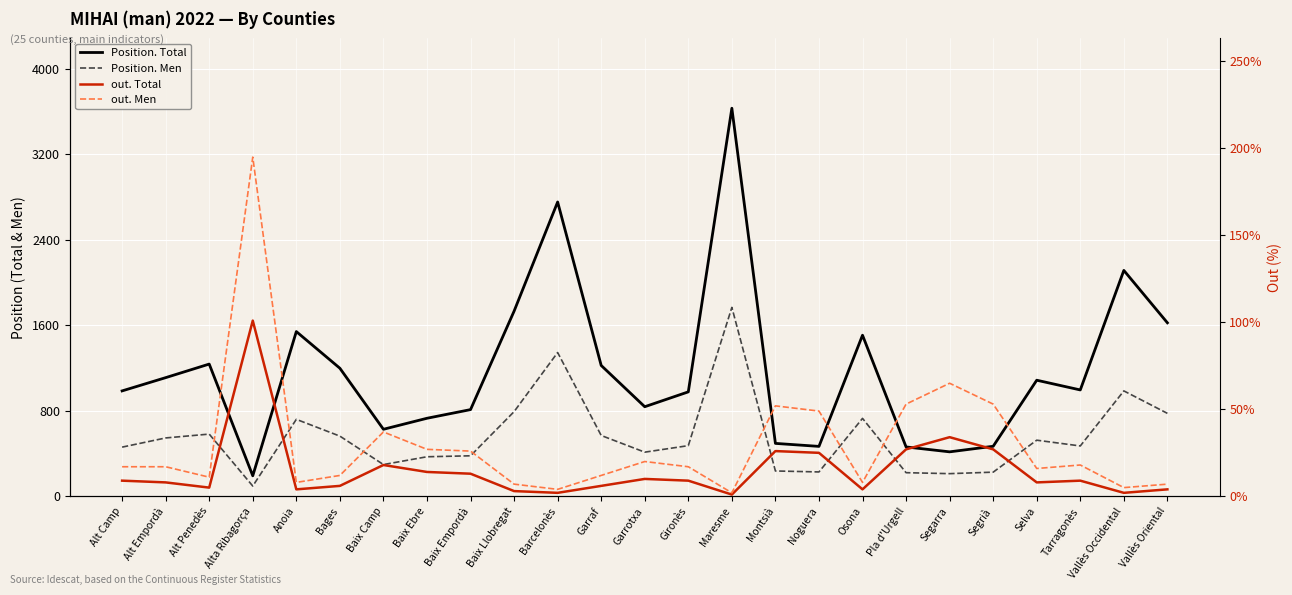

What is the smallest value displayed?

1